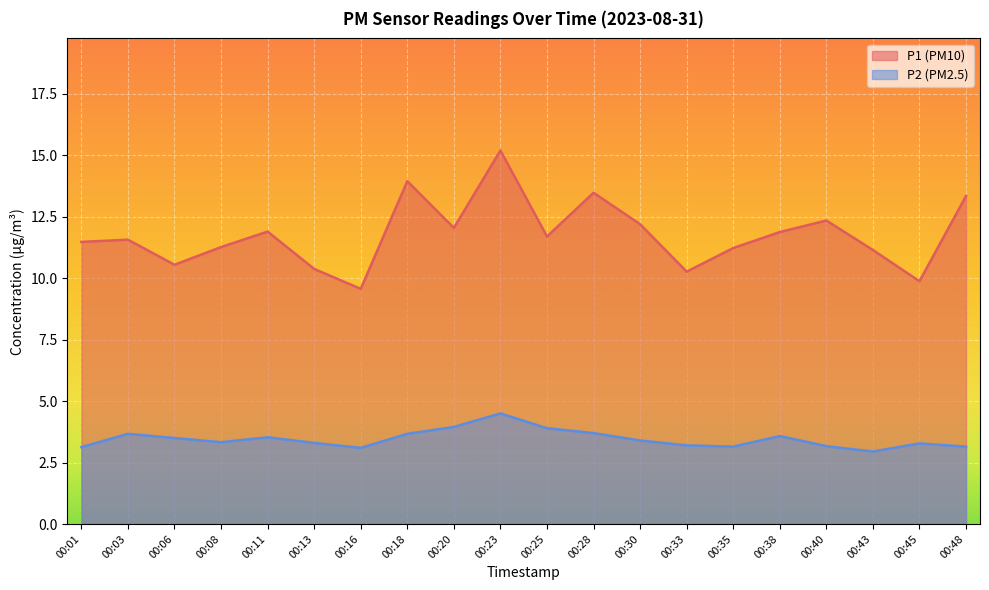

Which category has the lowest value across all series?

00:43